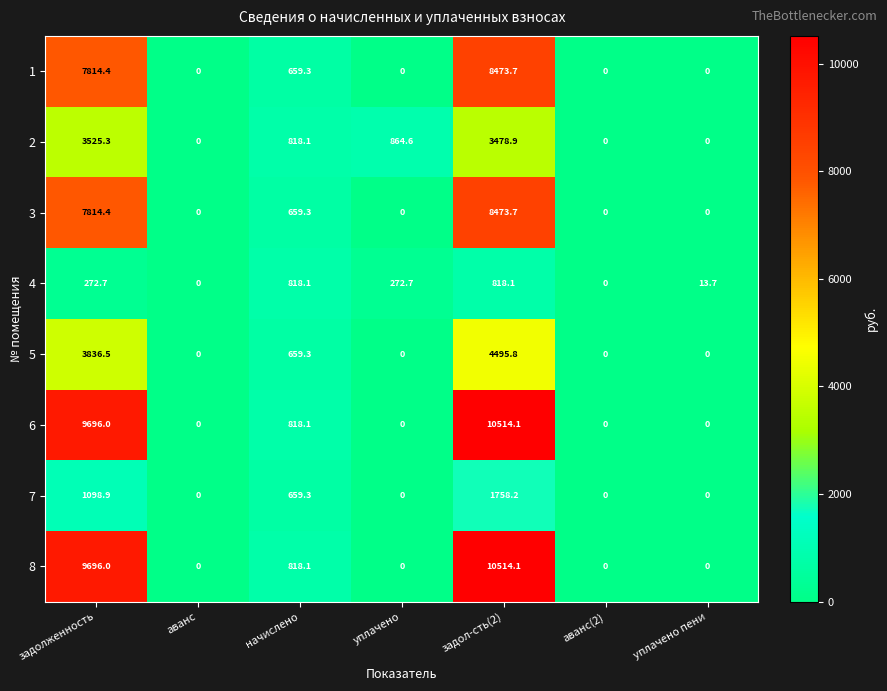

What is the total value across all series at уплачено пени?

13.7